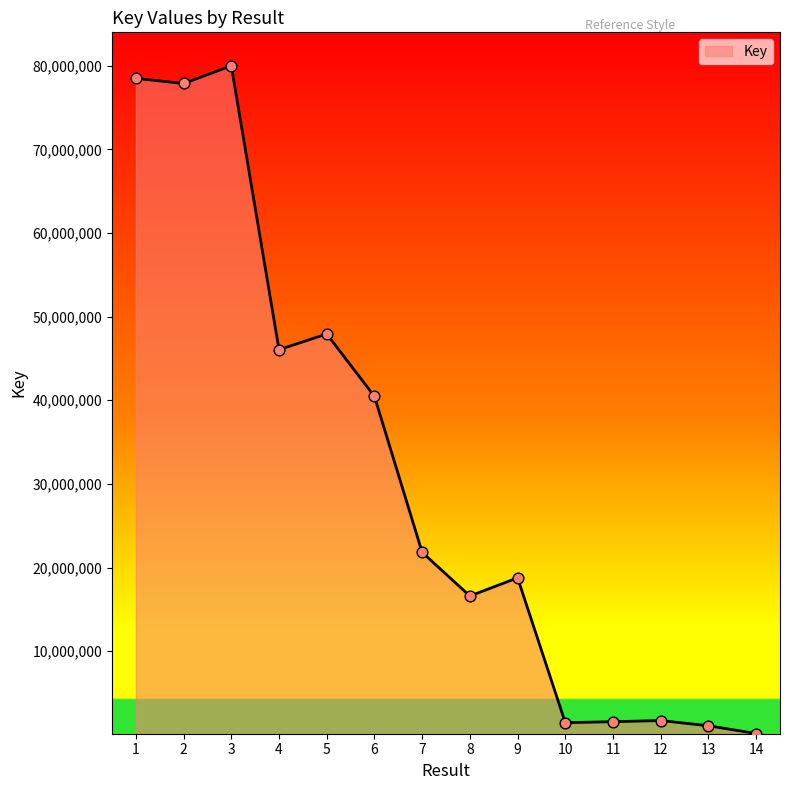

Which has a higher value, 4 or 13?

4